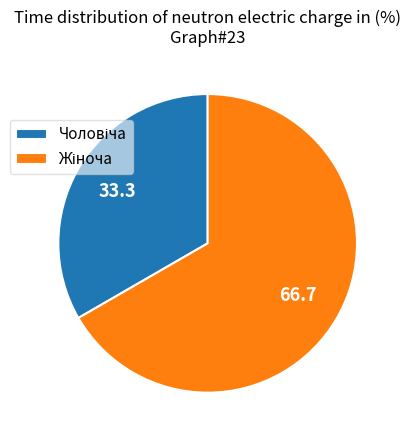

Is there any slice that represents more than half of the pie?

Yes